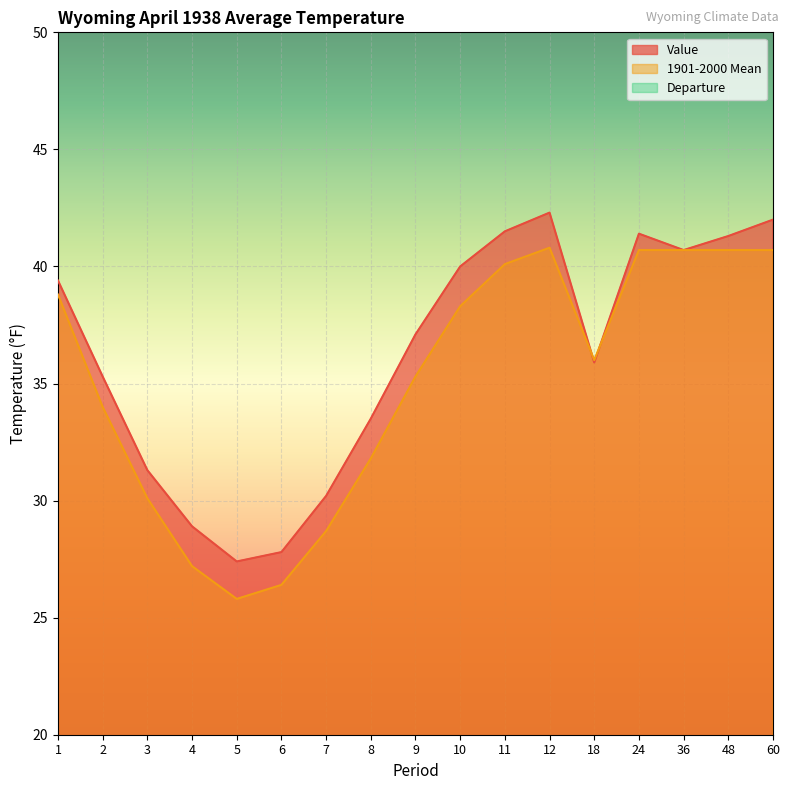

The Departure series shows 0.0 at 36. True or false?

True